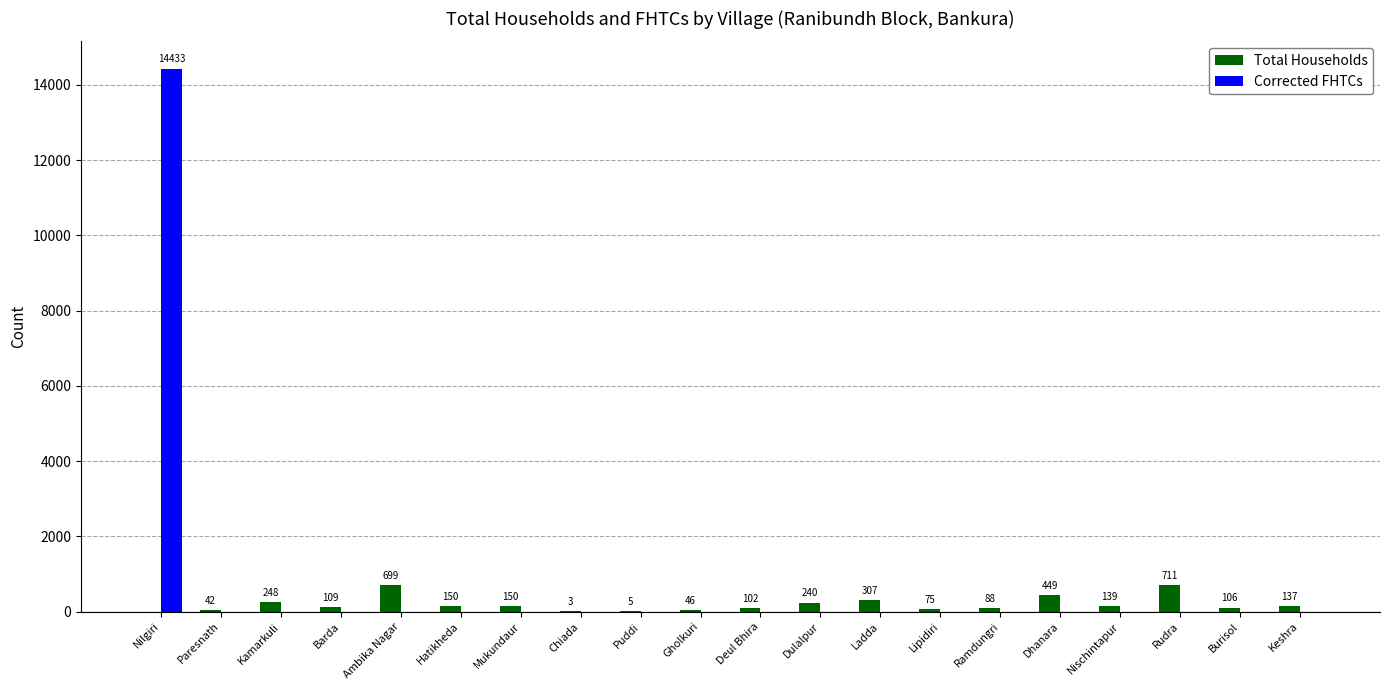

What is the sum of the Total Households values at Gholkuri and Puddi?

51